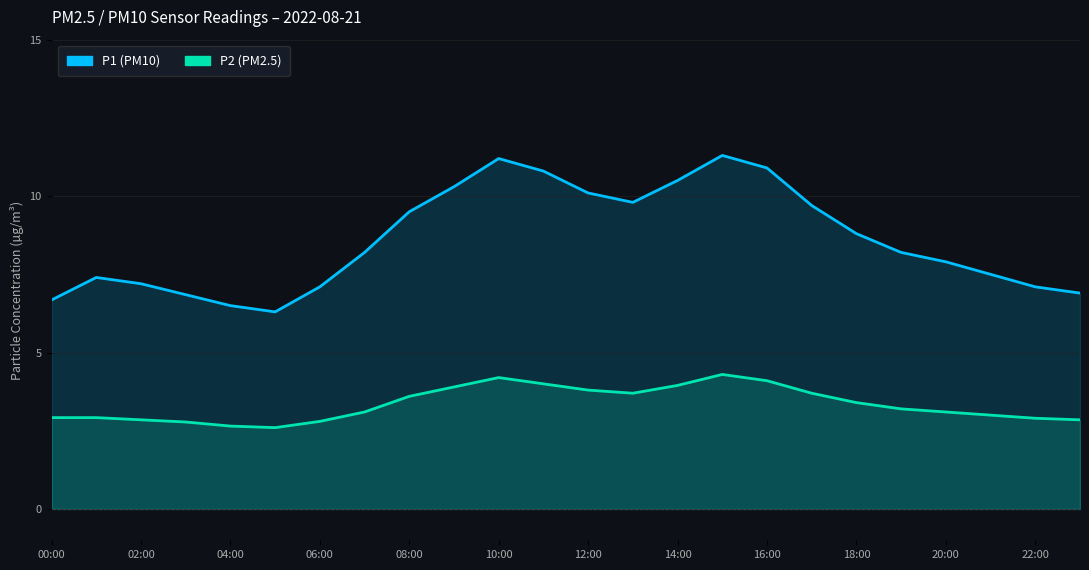

Which series changed the most between 08:00 and 22:00?

P1